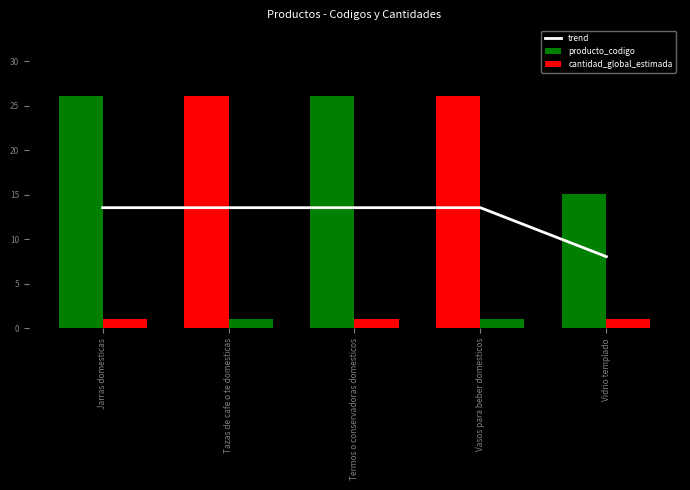

Count the number of categories in the chart.

5